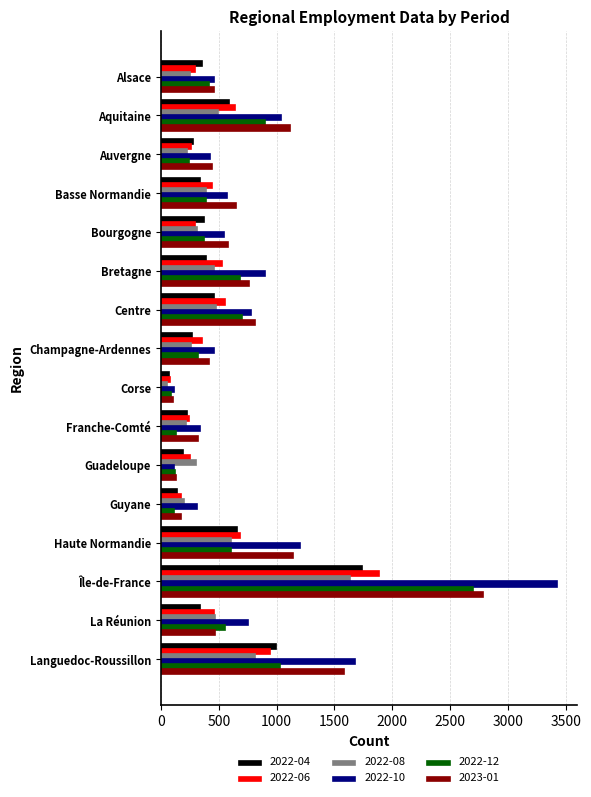

Which series has the widest spread of values?

2022-10